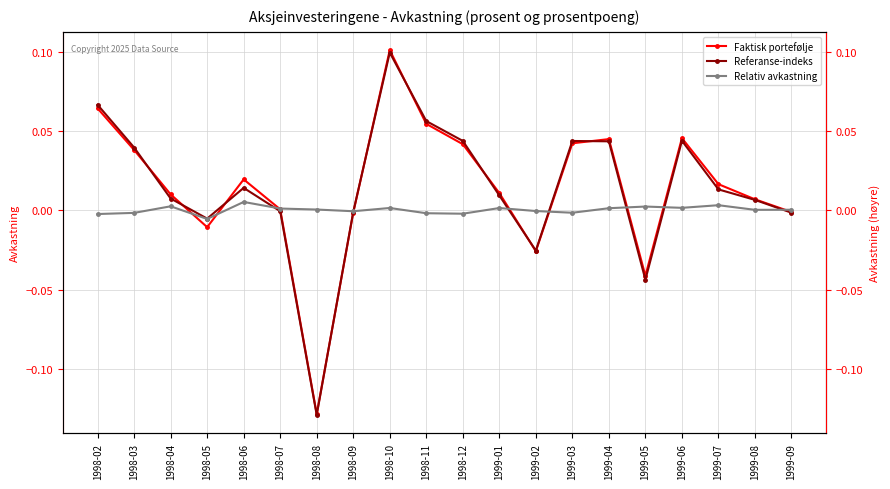

Does the chart have visible grid lines?

Yes